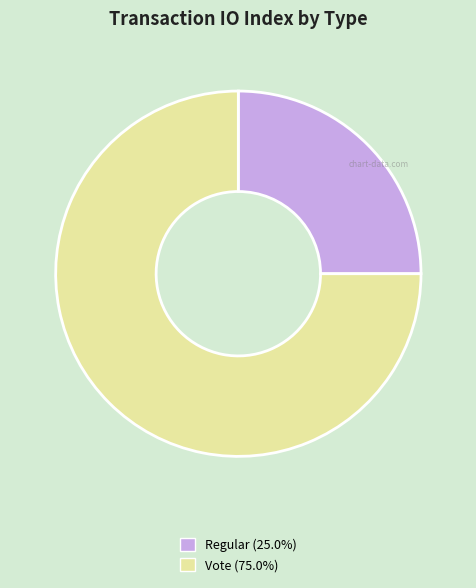

Rank the categories by value from lowest to highest.

Regular, Vote